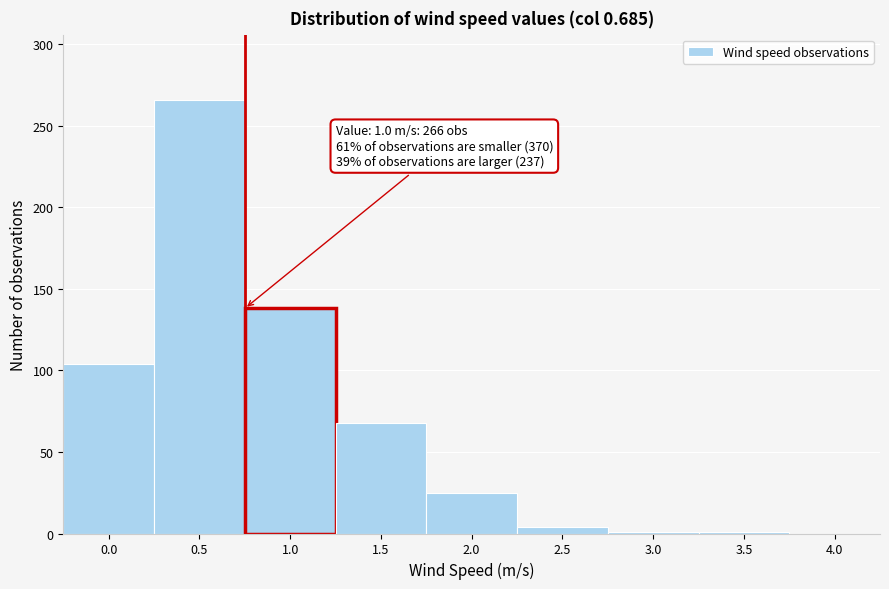

What is the sum of all values?

607